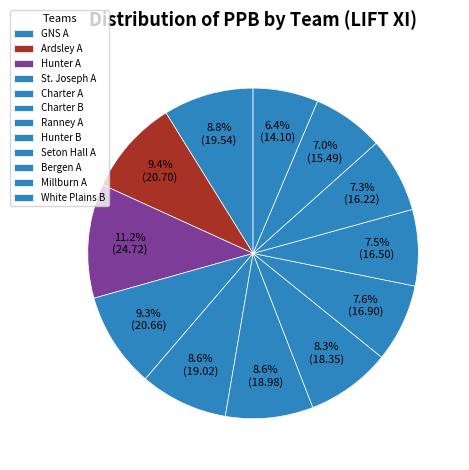

What percentage is the Hunter B slice, to the nearest percent?

8%